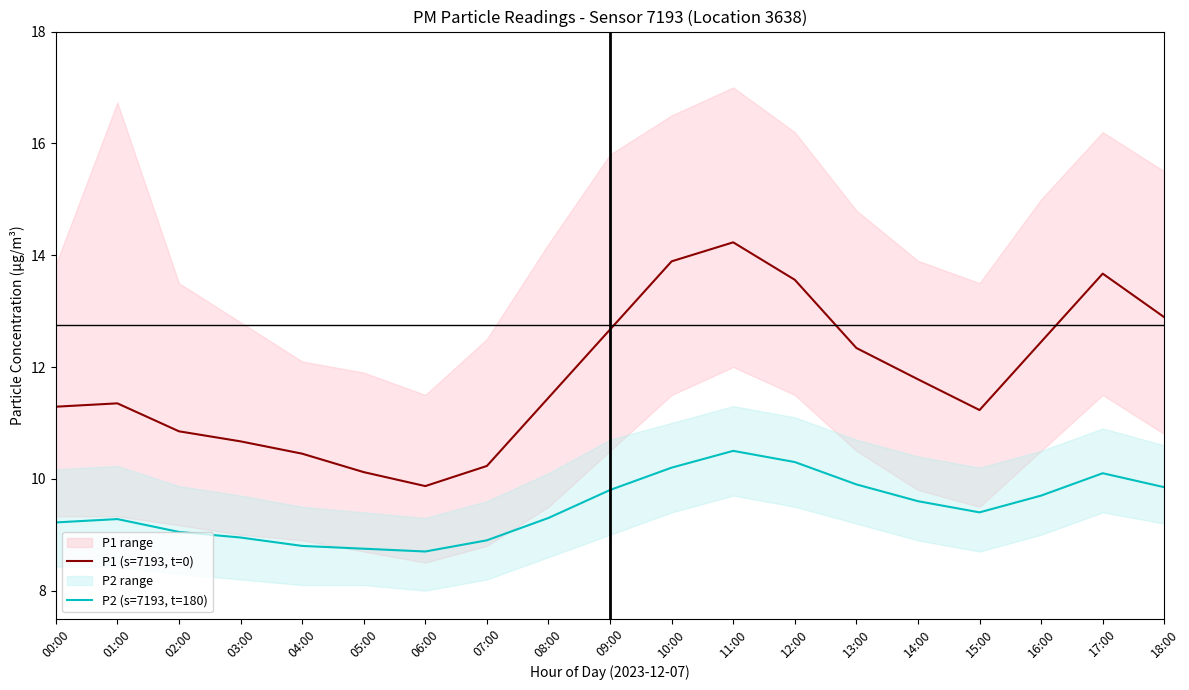

Reading right to left, what are all the values shown in this chart?

P1 (s=7193, t=0): 18:00=12.9	17:00=13.7	16:00=12.4	15:00=11.2	14:00=11.8	13:00=12.3	12:00=13.6	11:00=14.2	10:00=13.9	09:00=12.7	08:00=11.4	07:00=10.2	06:00=9.9	05:00=10.1	04:00=10.4	03:00=10.7	02:00=10.8	01:00=11.3	00:00=11.3
P2 (s=7193, t=180): 18:00=9.8	17:00=10.1	16:00=9.7	15:00=9.4	14:00=9.6	13:00=9.9	12:00=10.3	11:00=10.5	10:00=10.2	09:00=9.8	08:00=9.3	07:00=8.9	06:00=8.7	05:00=8.8	04:00=8.8	03:00=8.9	02:00=9.1	01:00=9.3	00:00=9.2